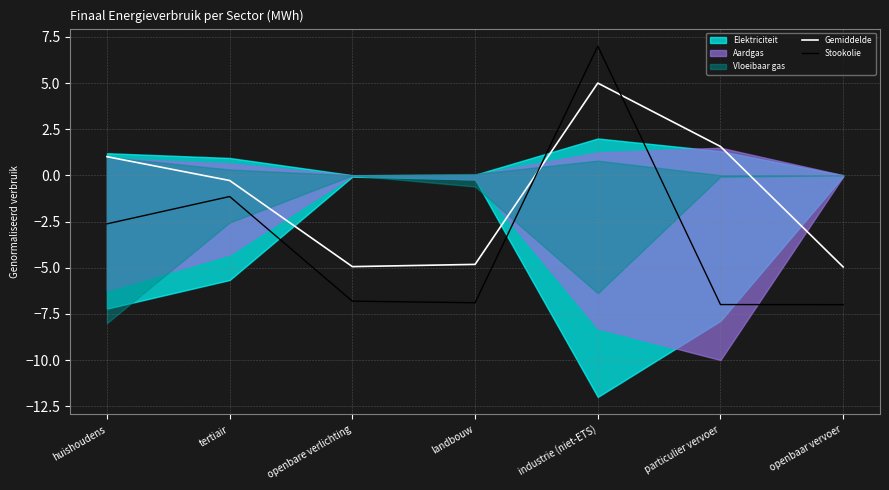

Is it true that Gemiddelde equals 1.0 at huishoudens?

True